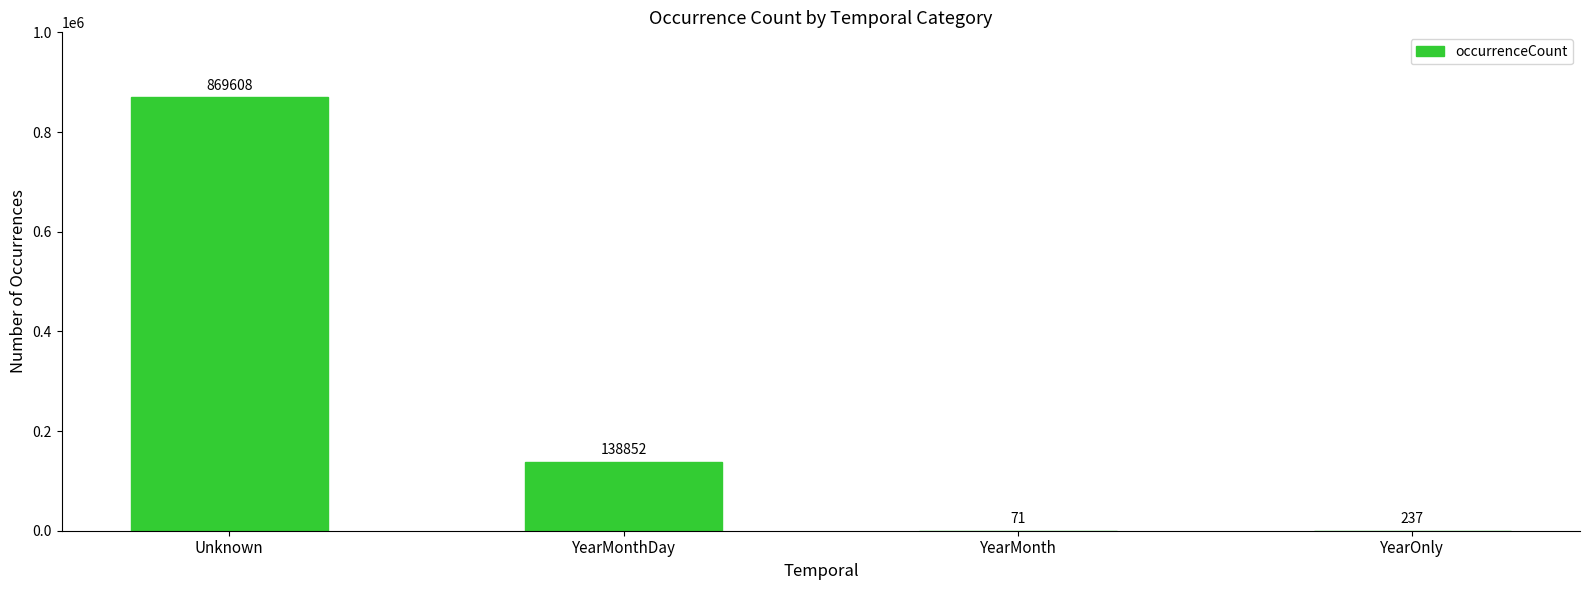

Reading right to left, list all the values displayed in this chart.

237	71	138852	869608